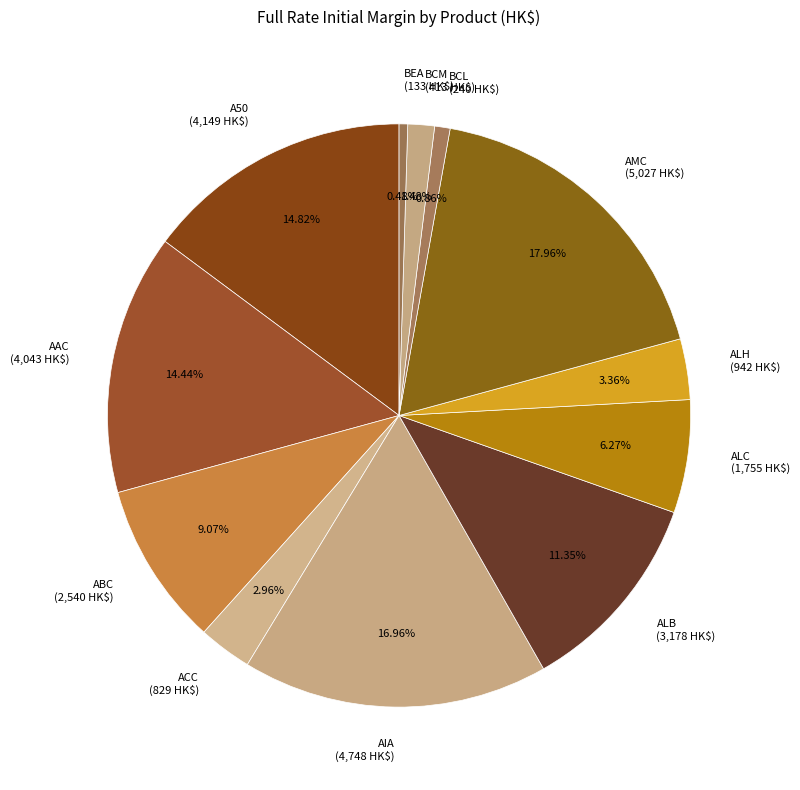

To the nearest percent, what is the combined percentage of ALH and AMC?

21%